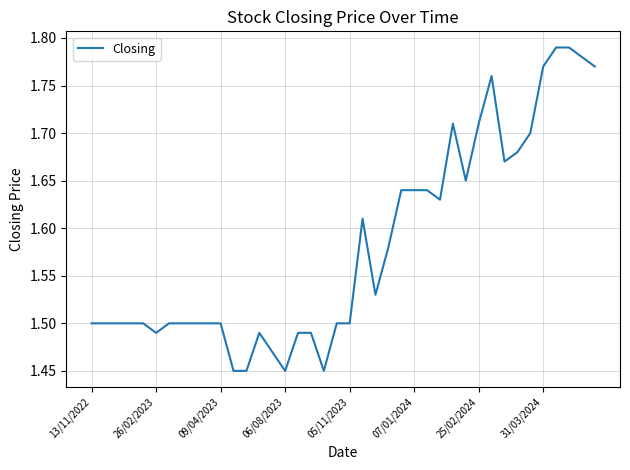

What is the difference between the maximum and minimum values?

0.3